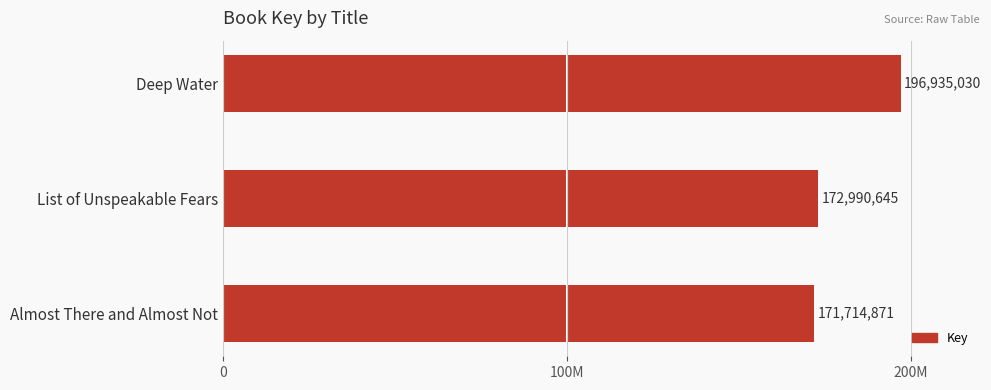

What is the minimum value shown in the chart?

171714871